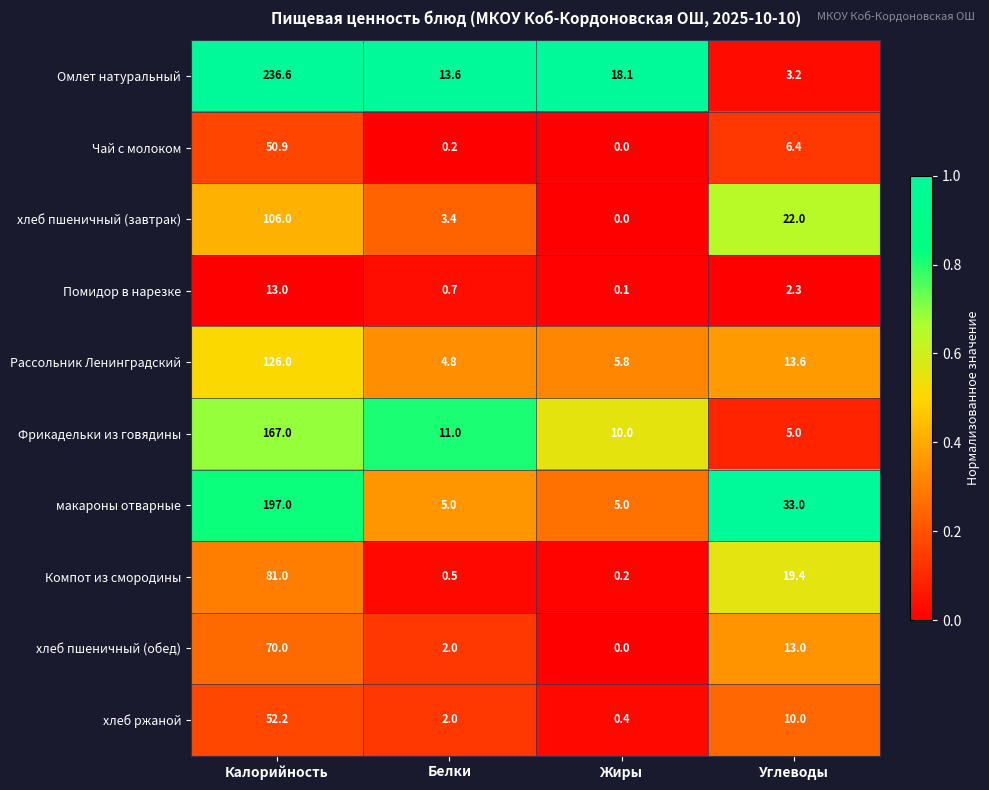

At Калорийность, list the series in order from smallest to largest.

Помидор в нарезке, Чай с молоком, хлеб ржаной, хлеб пшеничный (обед), Компот из смородины, хлеб пшеничный (завтрак), Рассольник Ленинградский, Фрикадельки из говядины, макароны отварные, Омлет натуральный